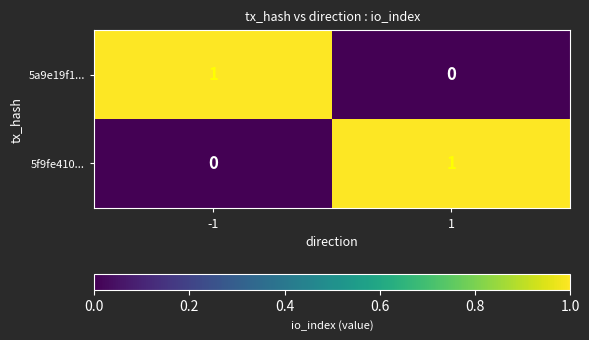

At 1, list the series in order from largest to smallest.

5f9fe410..., 5a9e19f1...